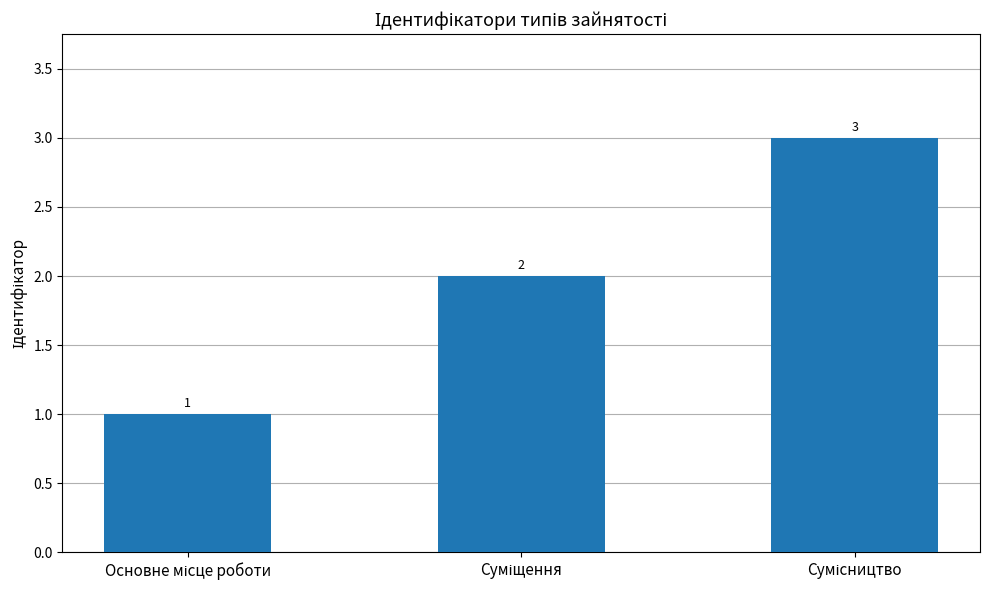

What is the value of the 2nd bar from the left?

2